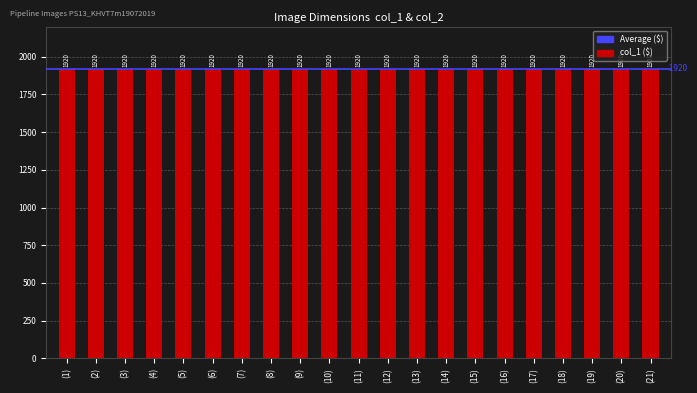

At how many categories does at least one series exceed 1644?

21